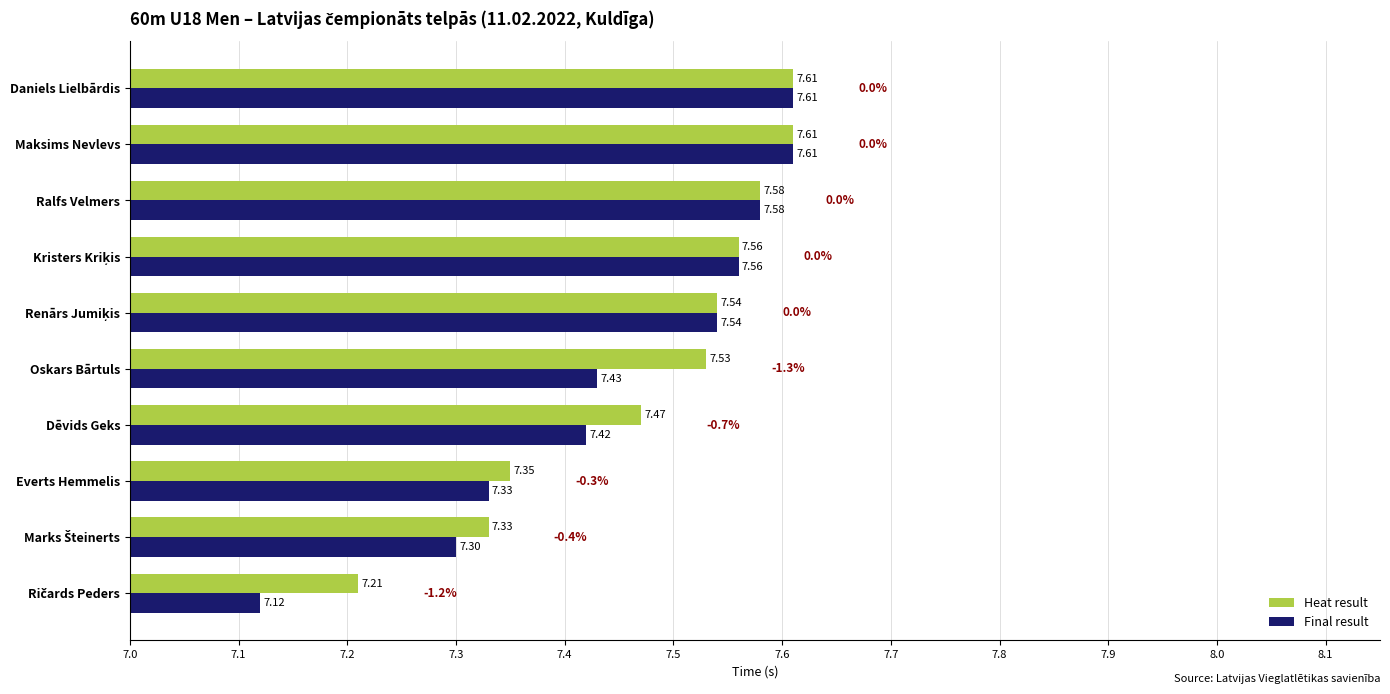

Which series has the largest range (max minus min)?

Final result